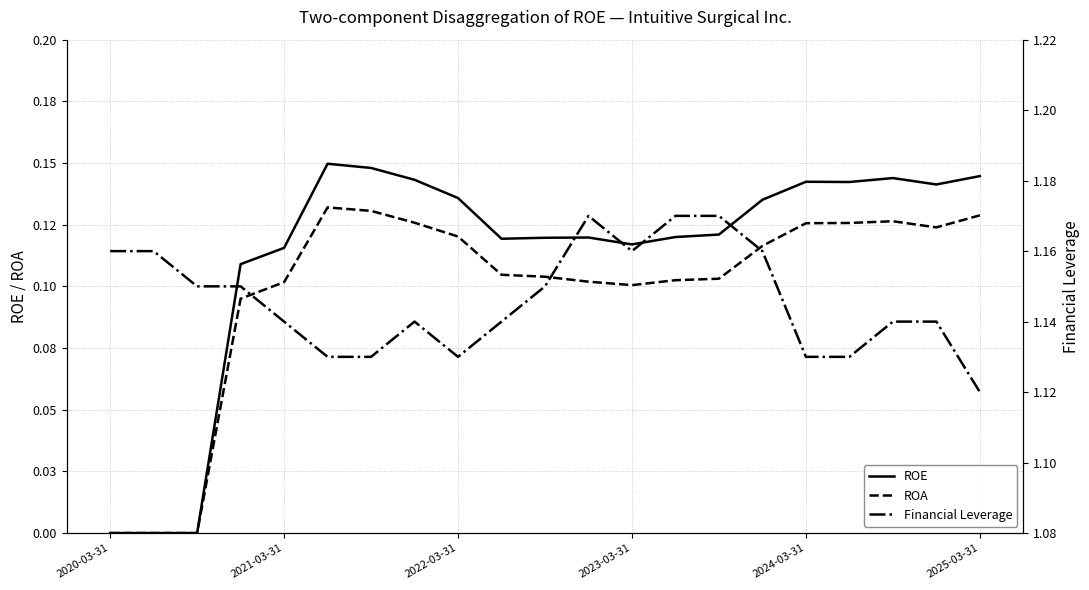

What is the sum of the ROA values at 16 and 2025-03-31?

0.3